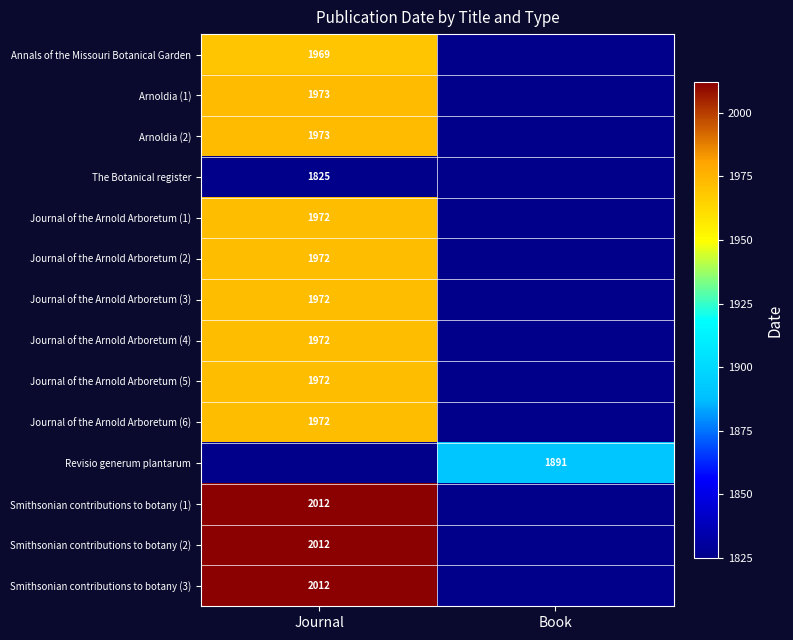

Which has a higher value, Book or Journal?

Journal